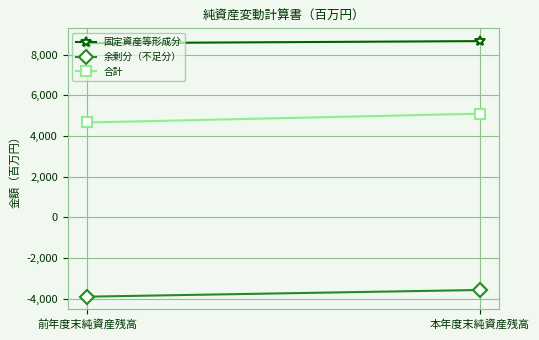

Which category has the highest value in the 固定資産等形成分 series?

本年度末純資産残高